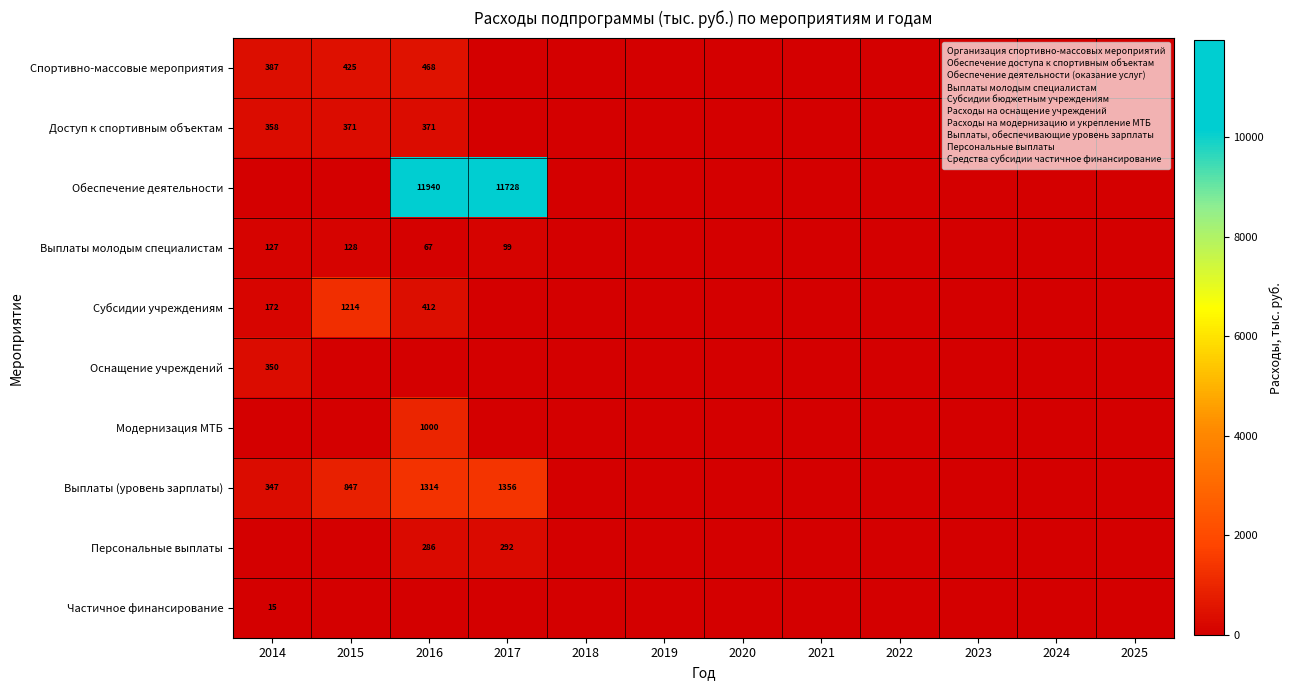

List the series in order of their peak value, lowest first.

Частичное финансирование, Выплаты молодым специалистам, Персональные выплаты, Оснащение учреждений, Доступ к спортивным объектам, Спортивно-массовые мероприятия, Модернизация МТБ, Субсидии учреждениям, Выплаты (уровень зарплаты), Обеспечение деятельности